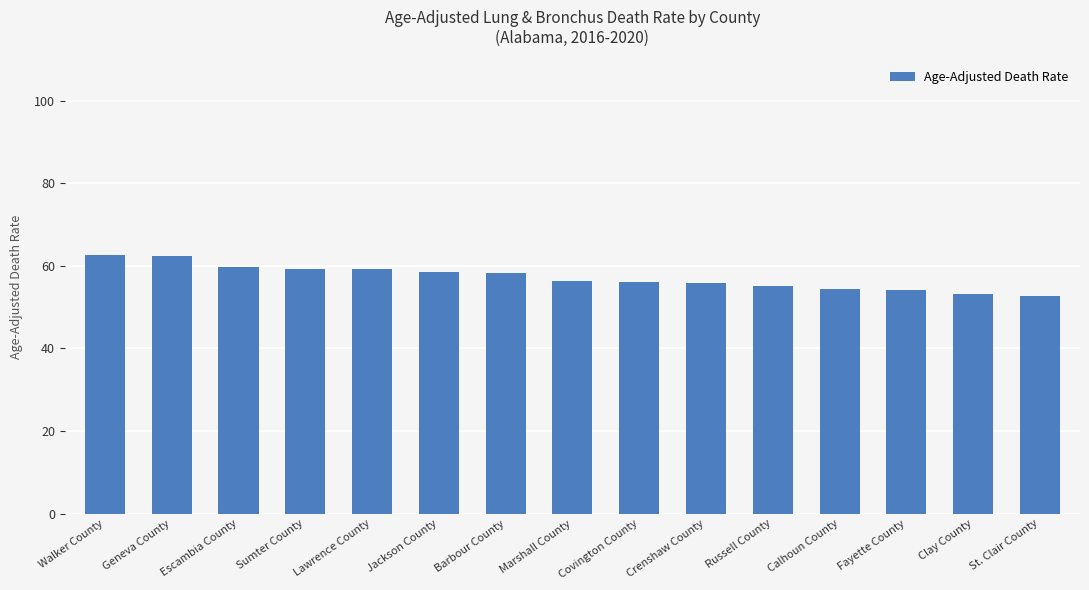

The value at Calhoun County is 54.4. True or false?

True